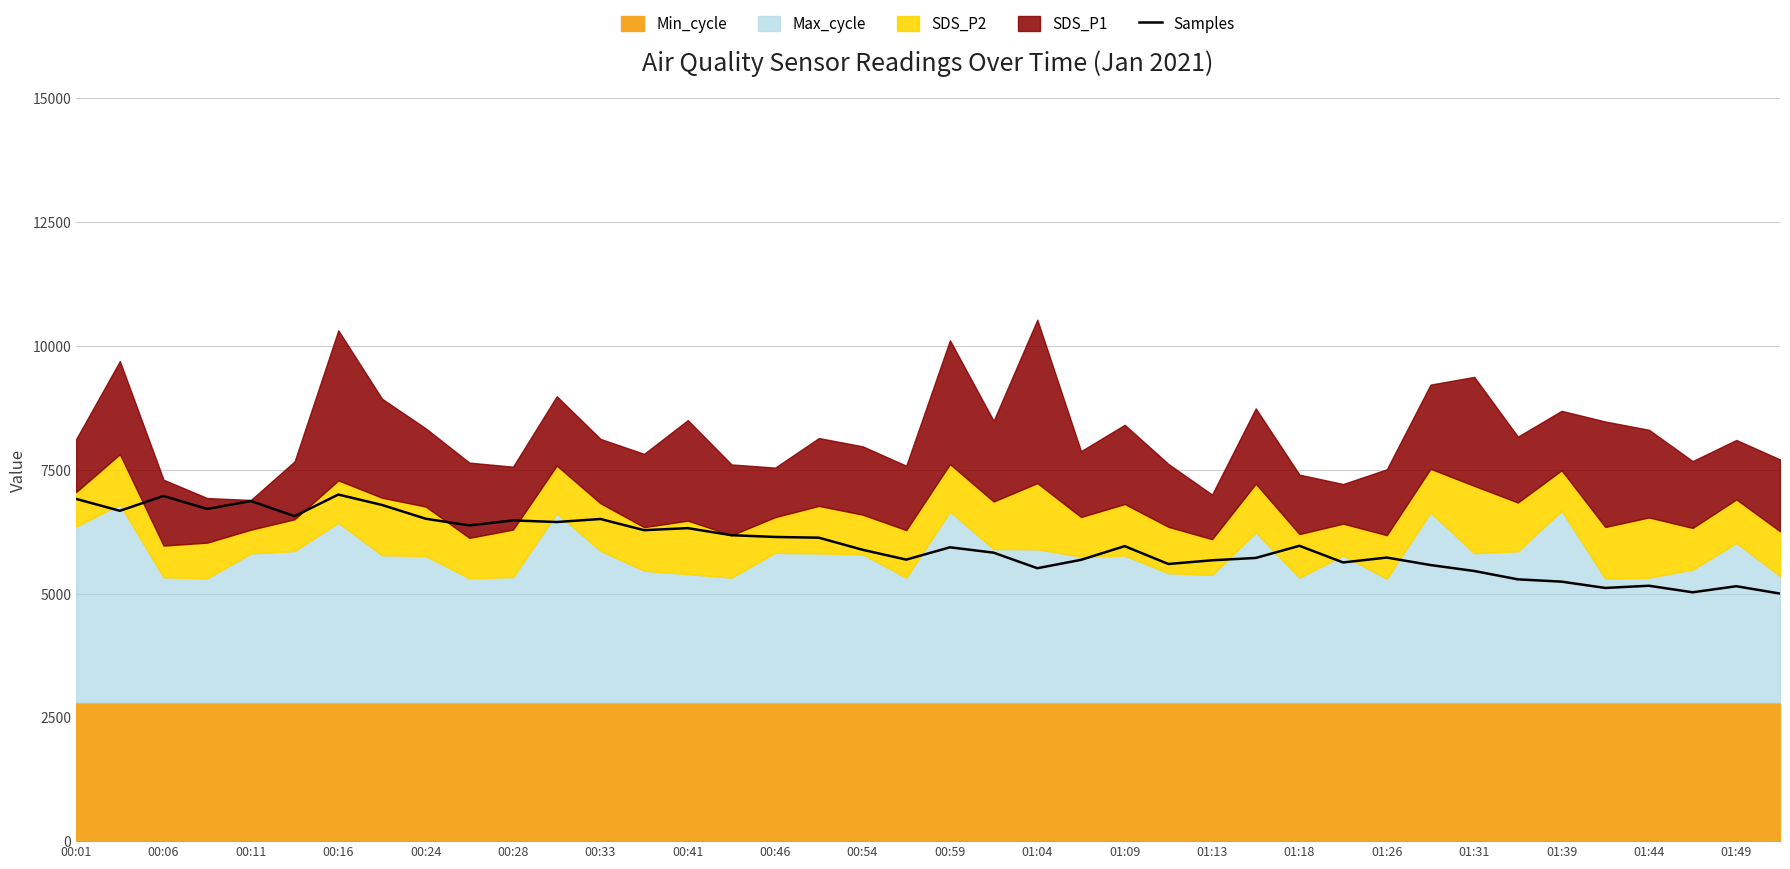

How many data points are less than 5957?

20